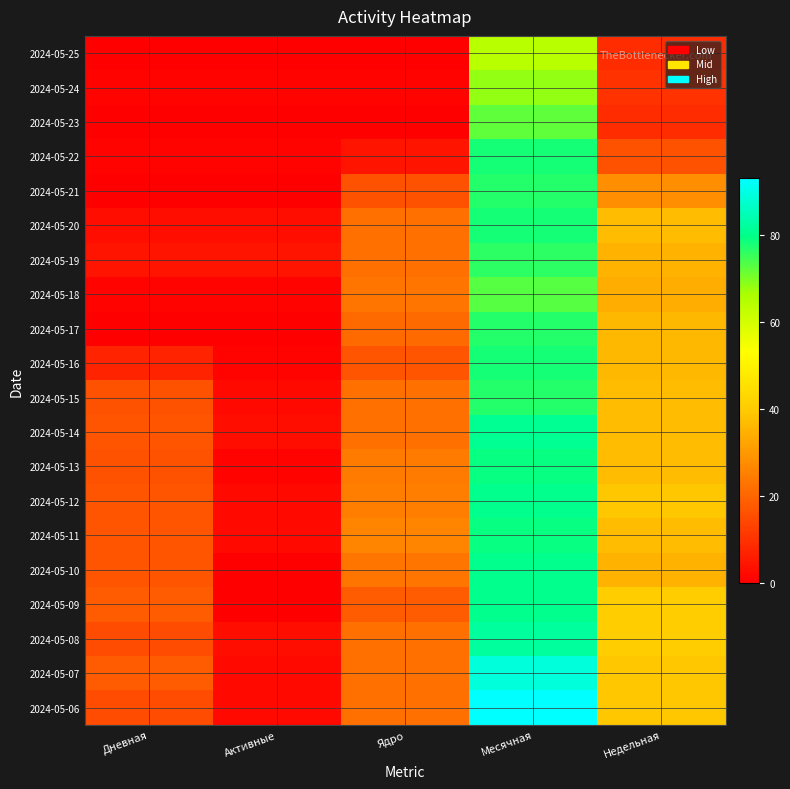

What is the total value across all series at Ядро?

352